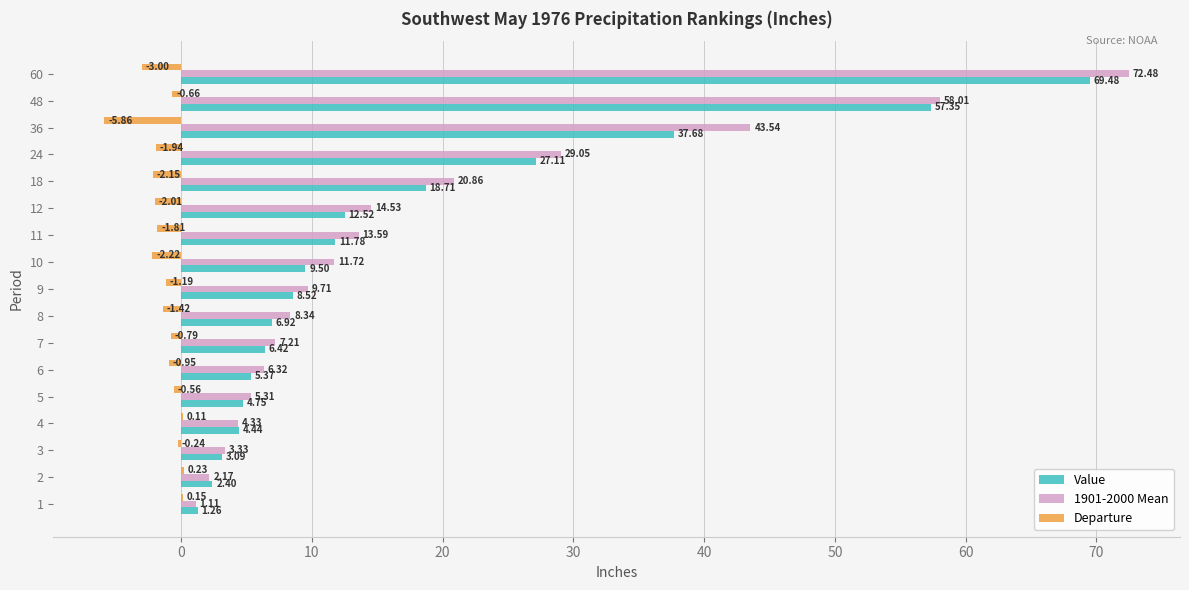

Which series has the largest total across all categories?

1901-2000 Mean